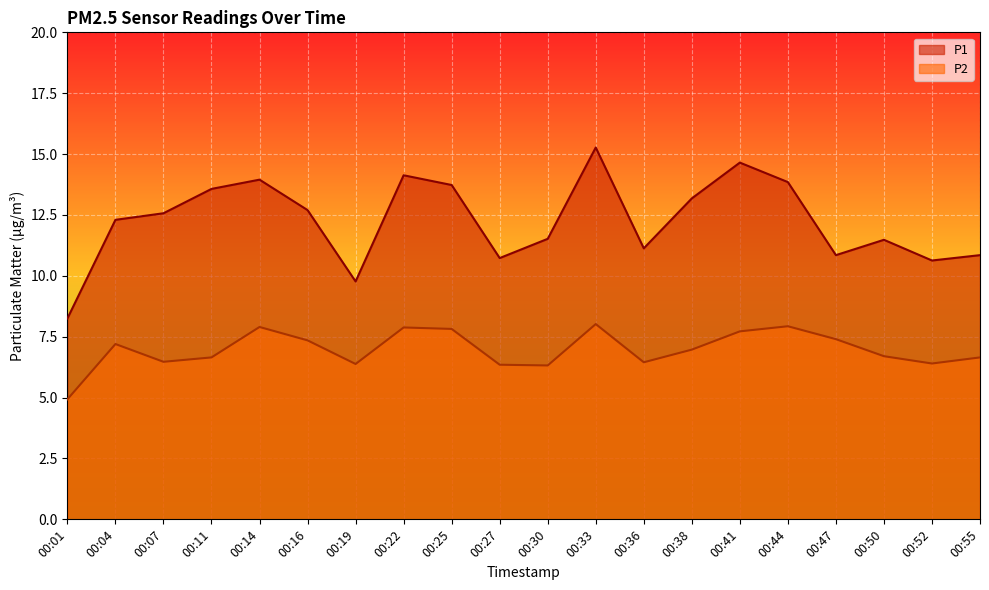

What is the approximate value of P1 at 00:50?

11.5